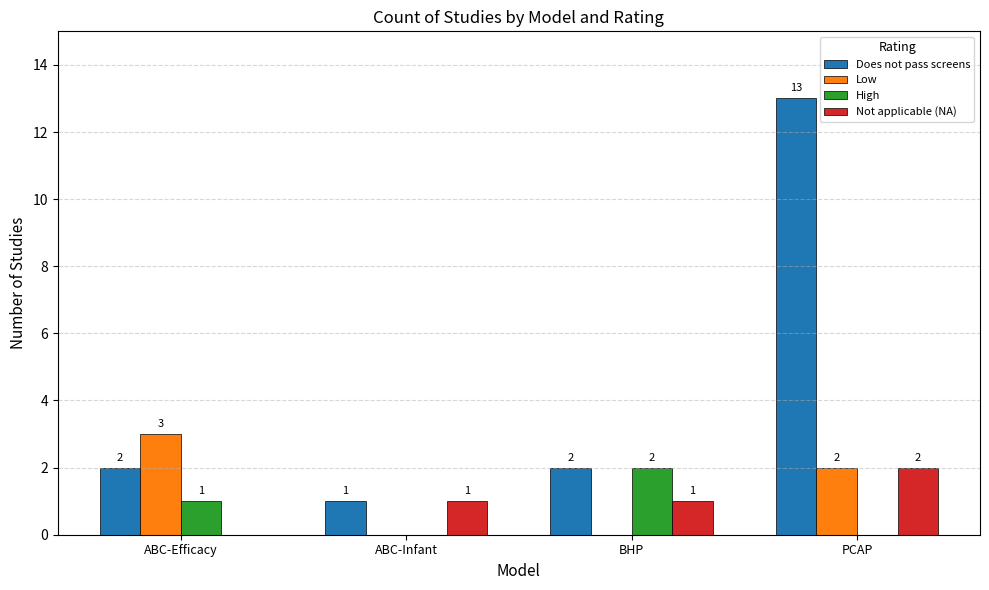

What are all the series names shown in the legend?

Does not pass screens, Low, High, Not applicable (NA)